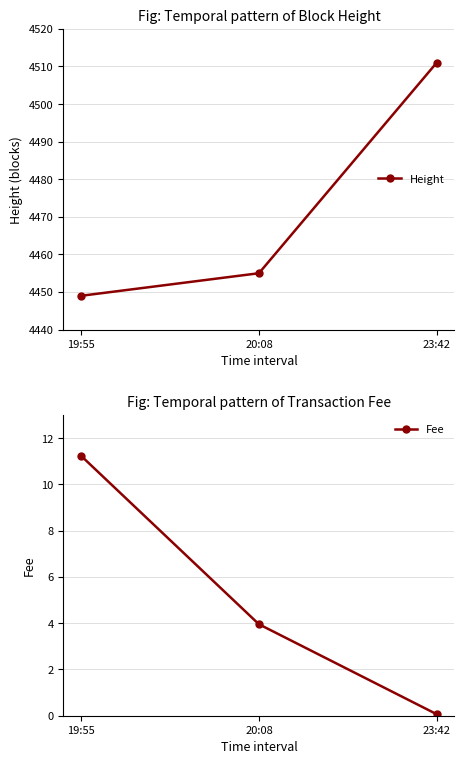

What is the sum of the Fee values at 20:08 and 23:42?

4.0